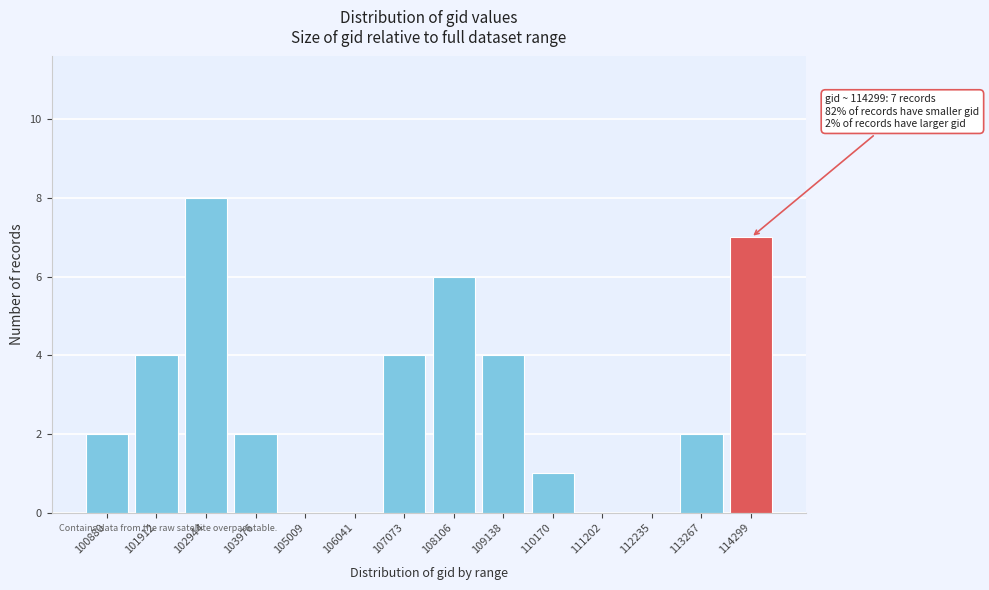

Reading right to left, list all the values displayed in this chart.

114299=7	113267=2	112235=0	111202=0	110170=1	109138=4	108106=6	107073=4	106041=0	105009=0	103976=2	102944=8	101912=4	100880=2